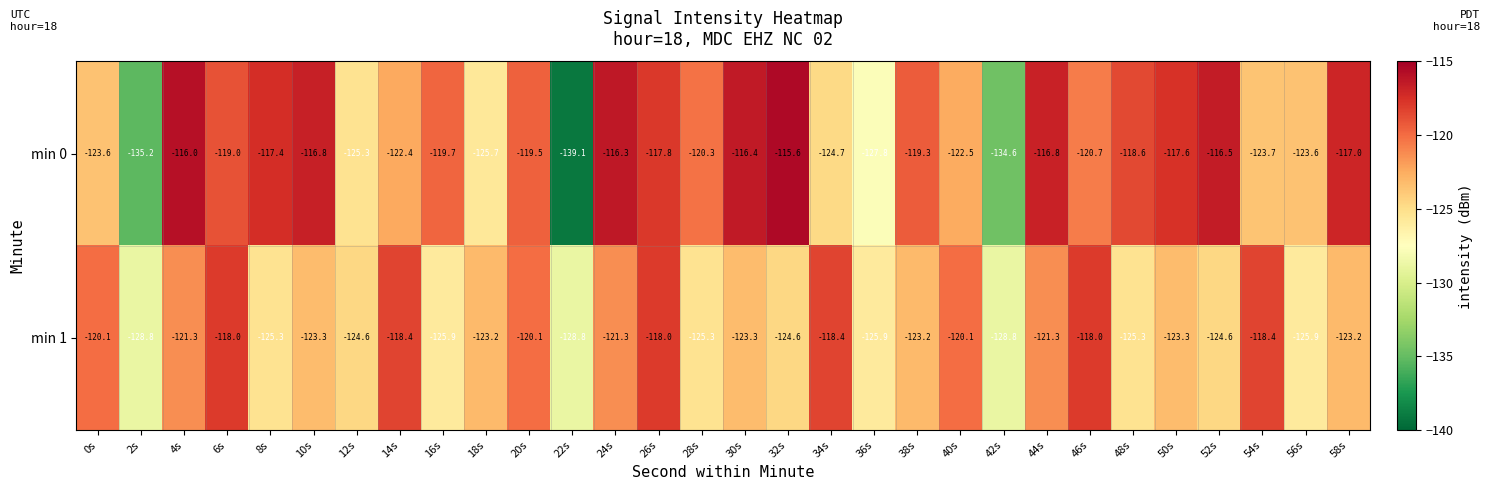

Which label corresponds to the largest value in the chart?

32s